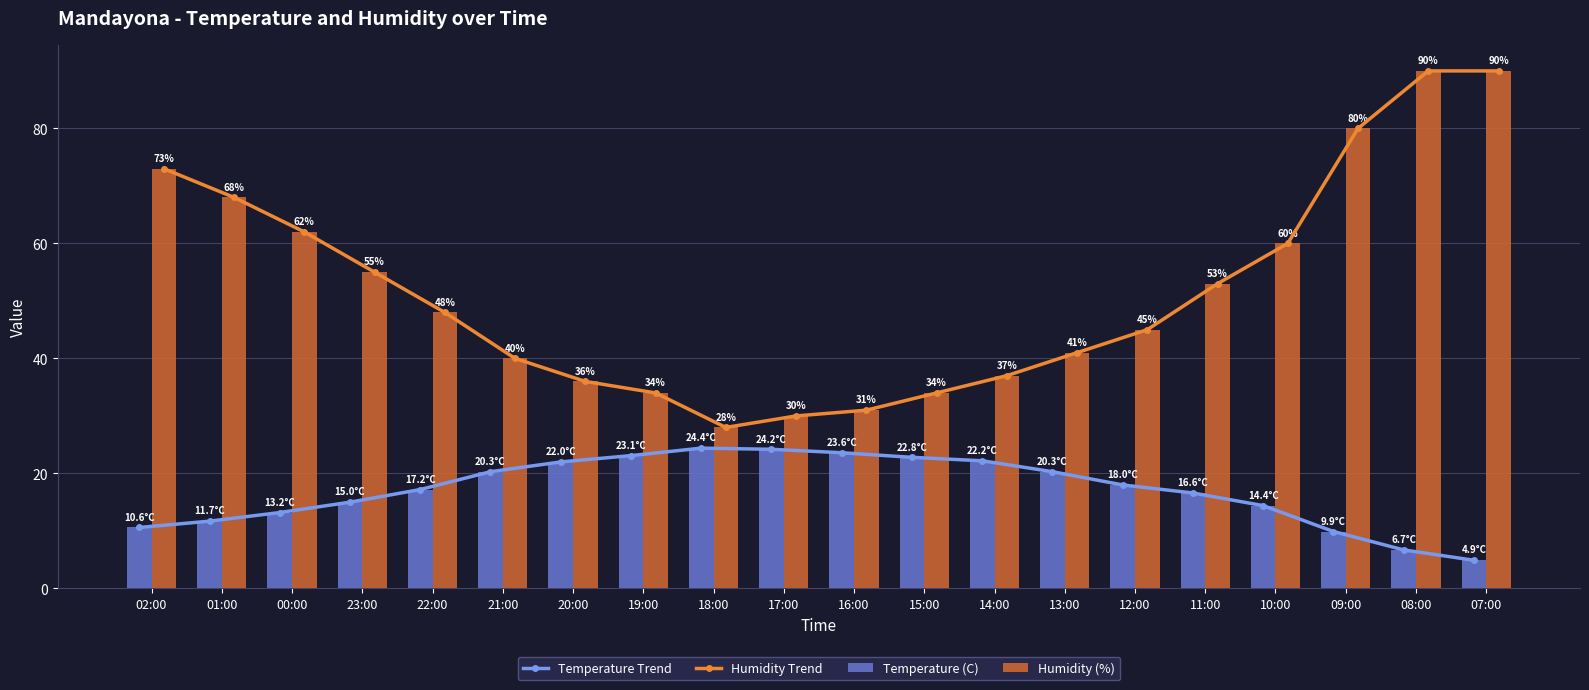

What is the label of the 20th bar from the right?

02:00